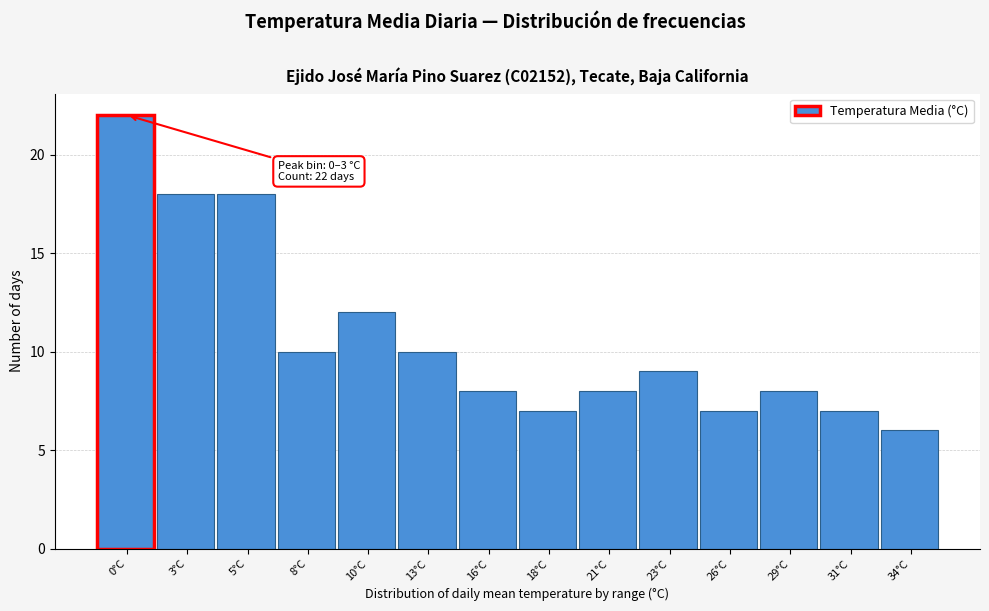

Reading right to left, extract all data points from this chart.

34°C=6	31°C=7	29°C=8	26°C=7	23°C=9	21°C=8	18°C=7	16°C=8	13°C=10	10°C=12	8°C=10	5°C=18	3°C=18	0°C=22